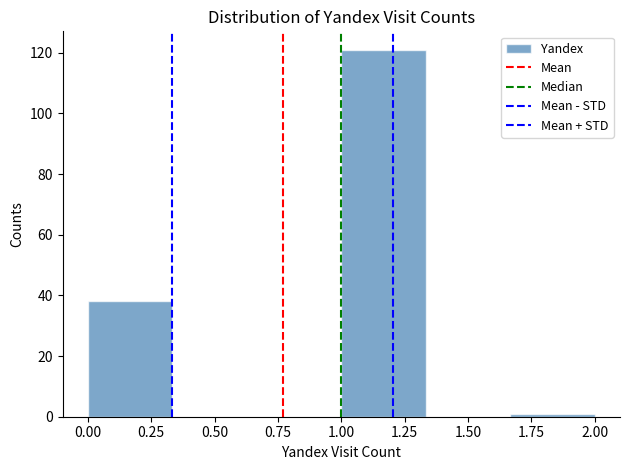

Reading left to right, transcribe this chart: for each bar, give the range it covers on the x-axis and its height. Neither the bar edges nor the heights are printed on the chart, so give them approximately, as read against the axes.

0.00 to 0.35: 38
0.35 to 0.65: 0
0.65 to 1.00: 0
1.00 to 1.35: 122
1.35 to 1.65: 0
1.65 to 2.00: under 2